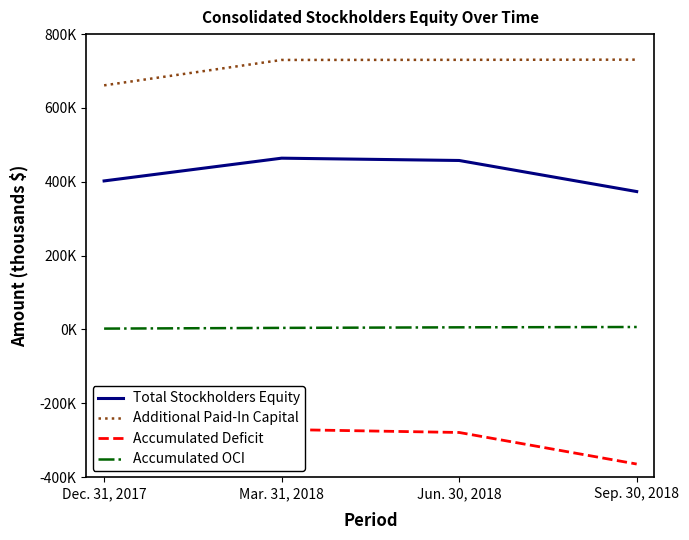

Which series changed the most between Dec. 31, 2017 and Mar. 31, 2018?

Additional Paid-In Capital